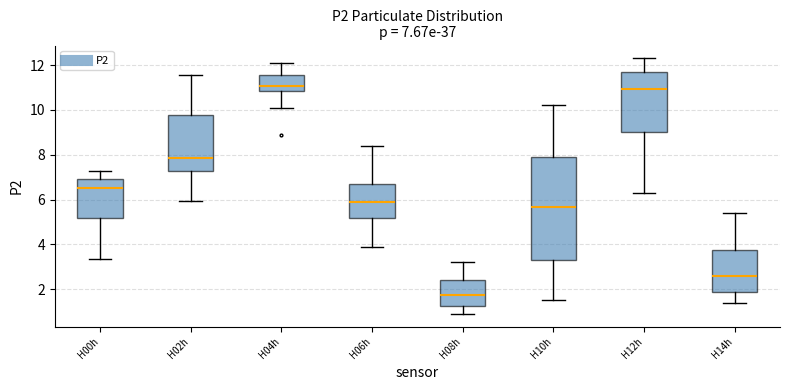

Which box is the tallest, from its lower edge to its upper edge?

H10h